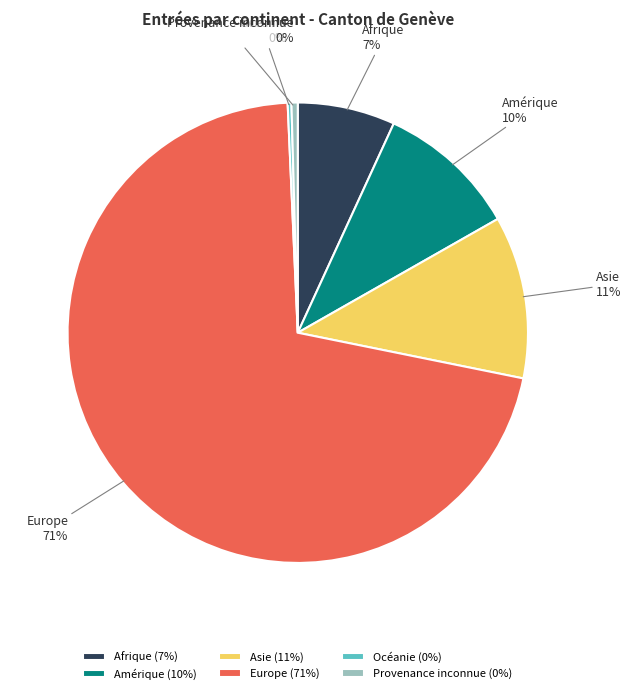

Which slice is the largest?

Europe